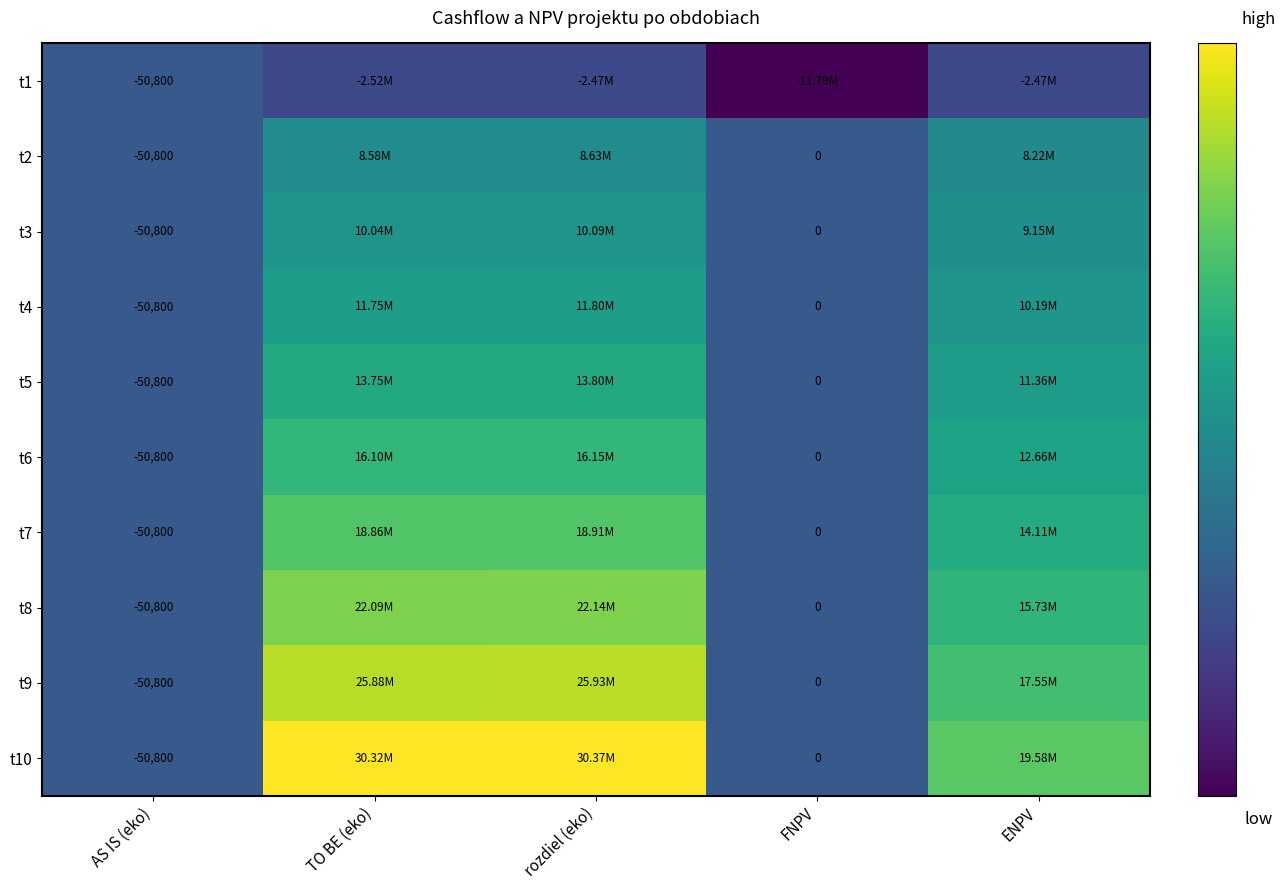

True or false: t7 has a value of -31756.9 at AS IS (eko).

False